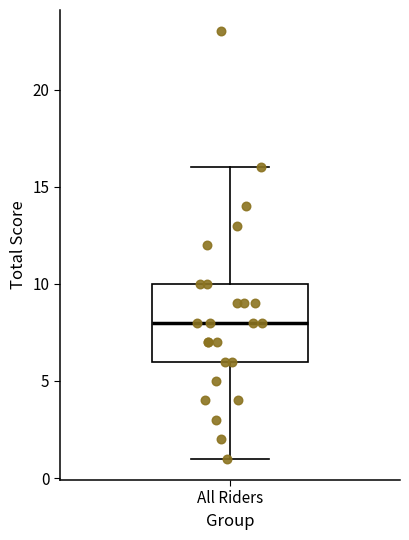

Where is the upper edge of the box for All Riders on the y-axis? The values are not printed on the chart, so give them approximately, as read against the axis.

10